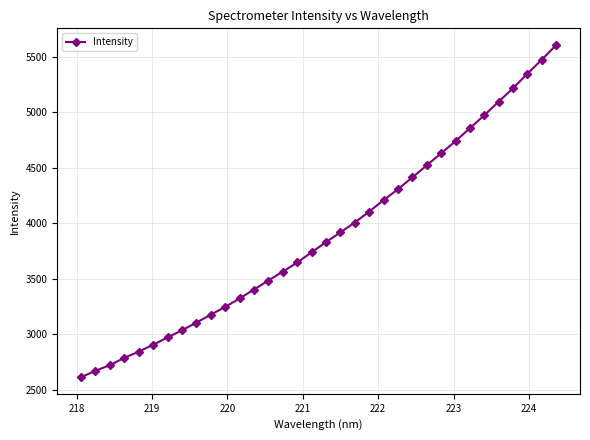

What is the greatest value displayed?

5607.4